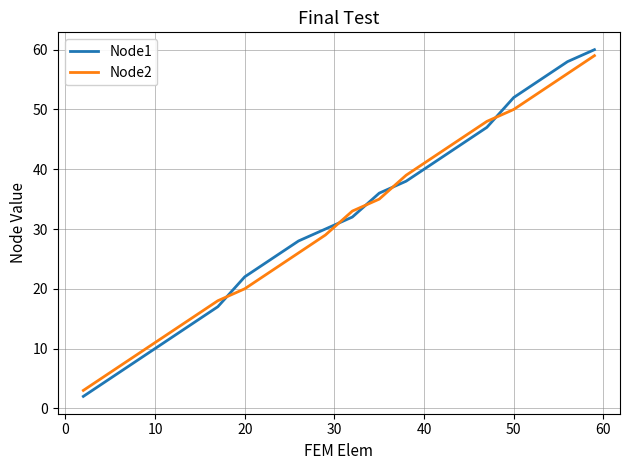

Which series has the largest range (max minus min)?

Node1